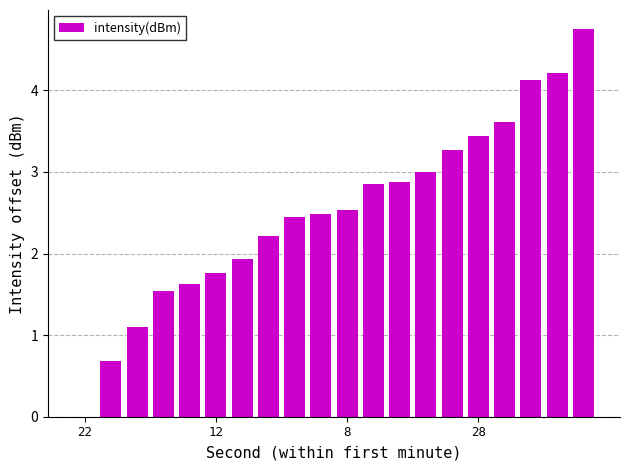

How many data points are above 2?

13